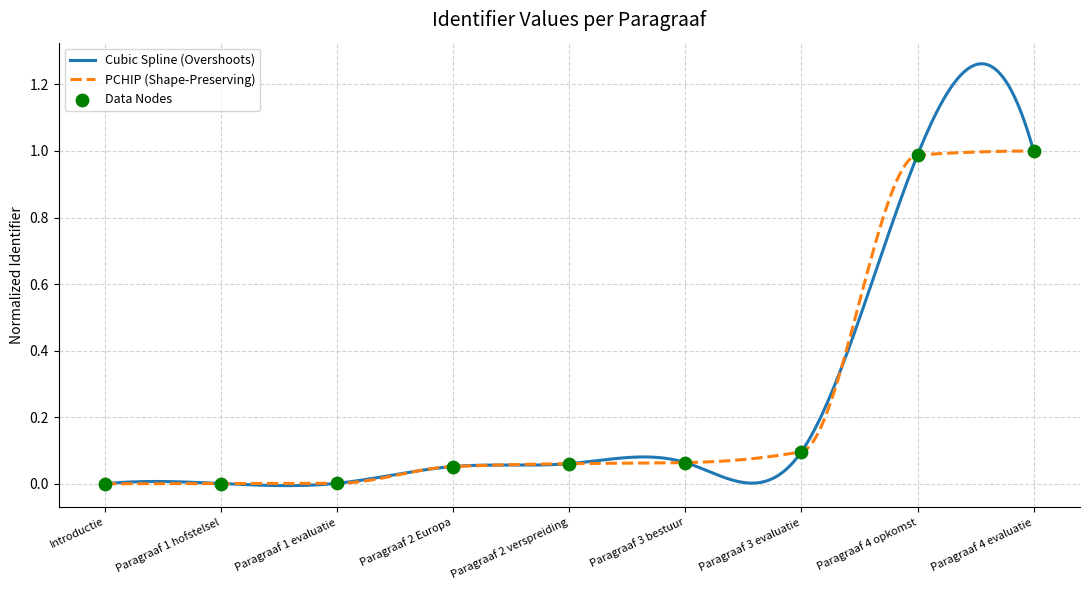

What is the change in value from Paragraaf 1 hofstelsel to Paragraaf 3 evaluatie?

+0.1